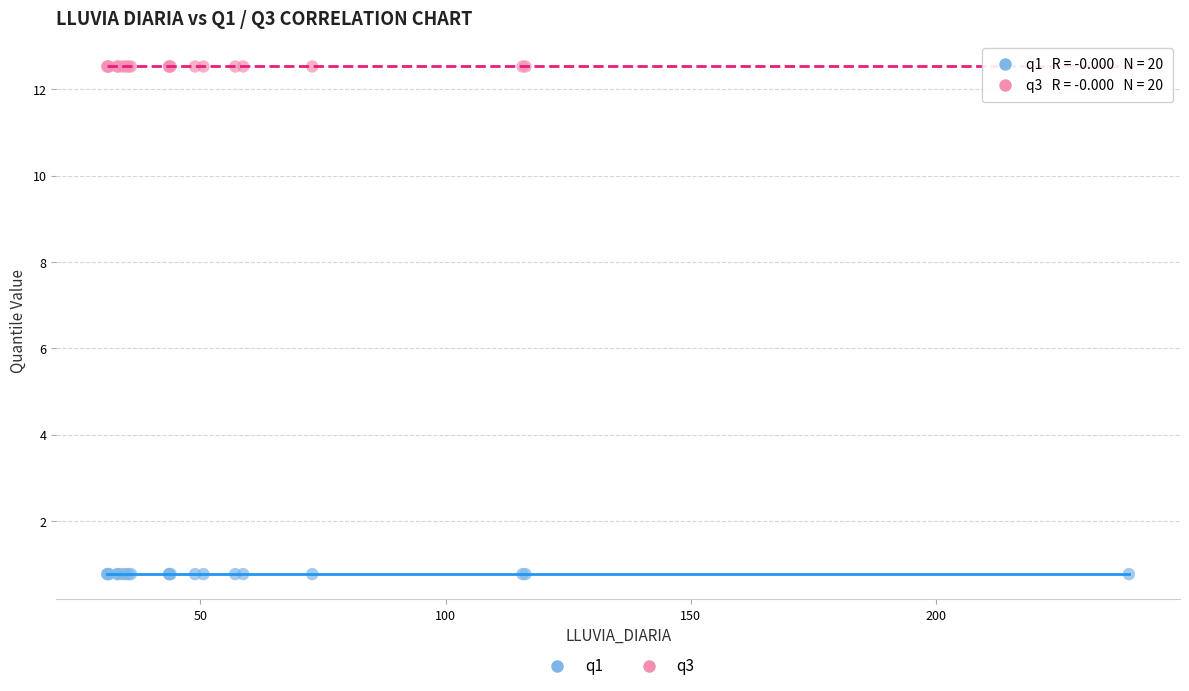

Which series reaches the maximum Y coordinate?

q3